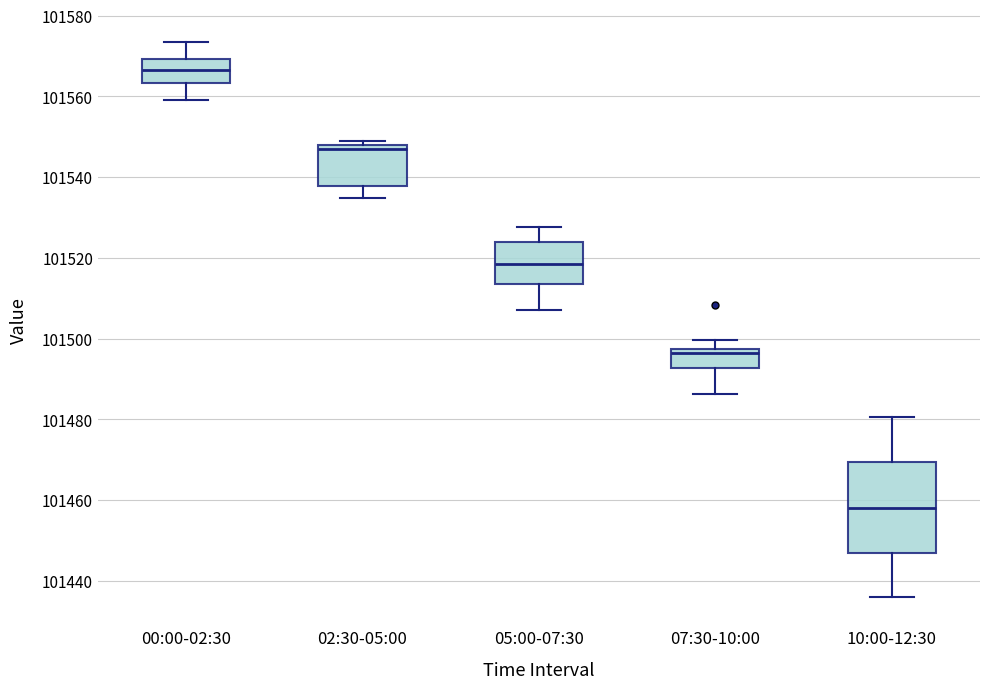

Comparing the boxes themselves (not the whiskers), which one is the tallest?

10:00-12:30